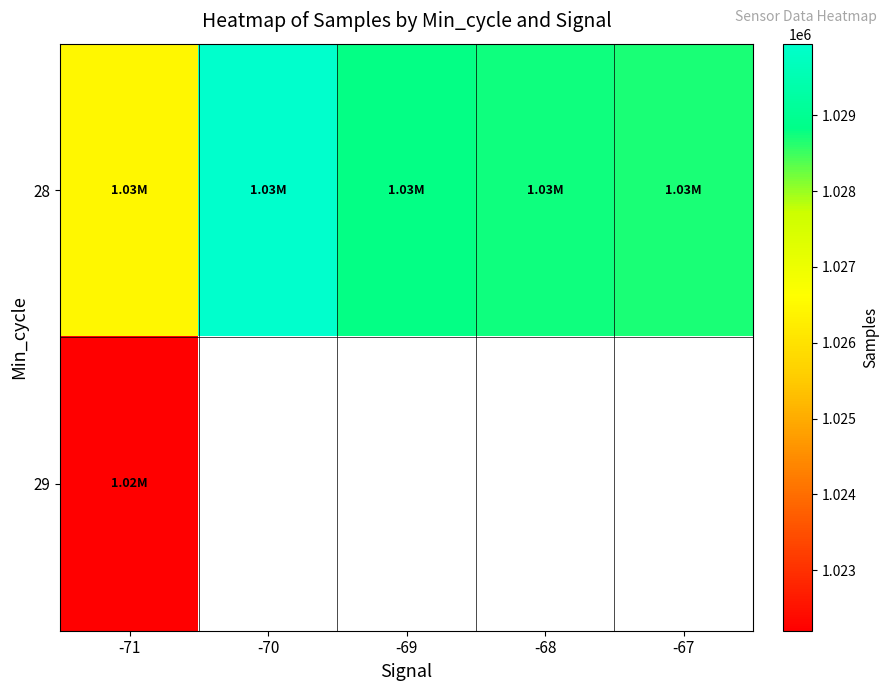

Where is 28 nearest to the value 1028198?

-67